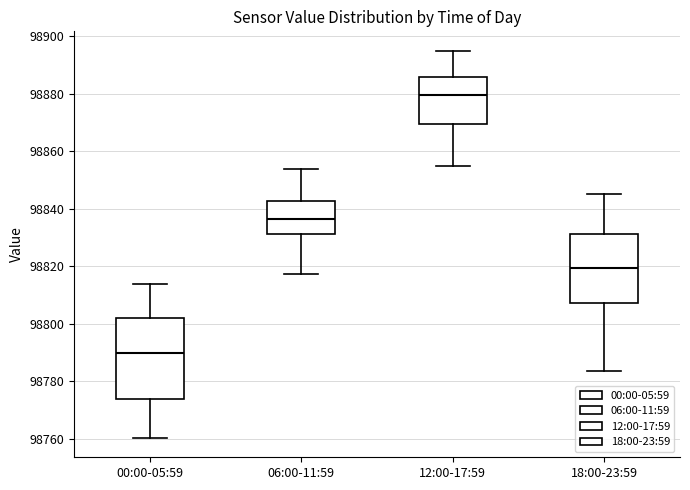

Reading left to right, read every box against the y-axis: the position of its median line, the range the box covers, and the ends of its whiskers. The values are not printed on the chart, so give them approximately, as read against the axis.

00:00-05:59: median 98790, box 98774 to 98802, whiskers 98760 to 98814
06:00-11:59: median 98836, box 98832 to 98842, whiskers 98818 to 98854
12:00-17:59: median 98880, box 98870 to 98886, whiskers 98856 to 98896
18:00-23:59: median 98820, box 98808 to 98832, whiskers 98784 to 98846